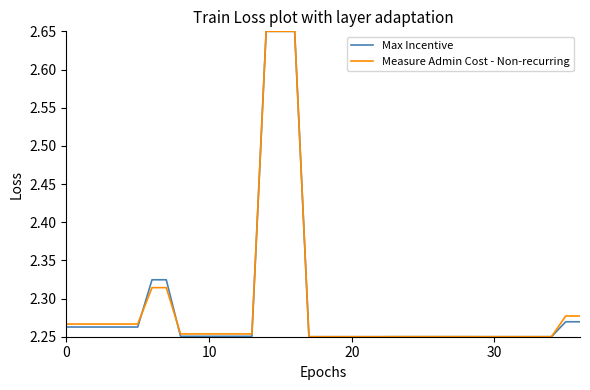

Which series has the largest total across all categories?

Measure Admin Cost - Non-recurring